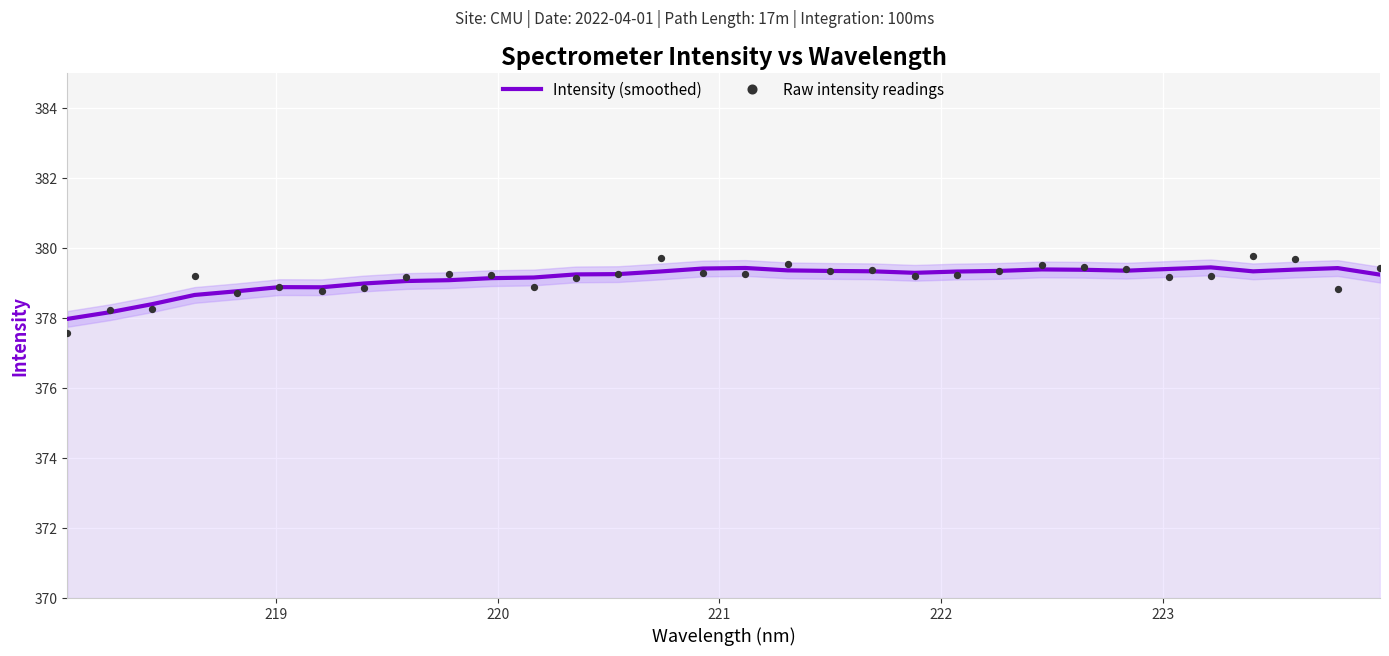

At how many categories does at least one series exceed 379?

25